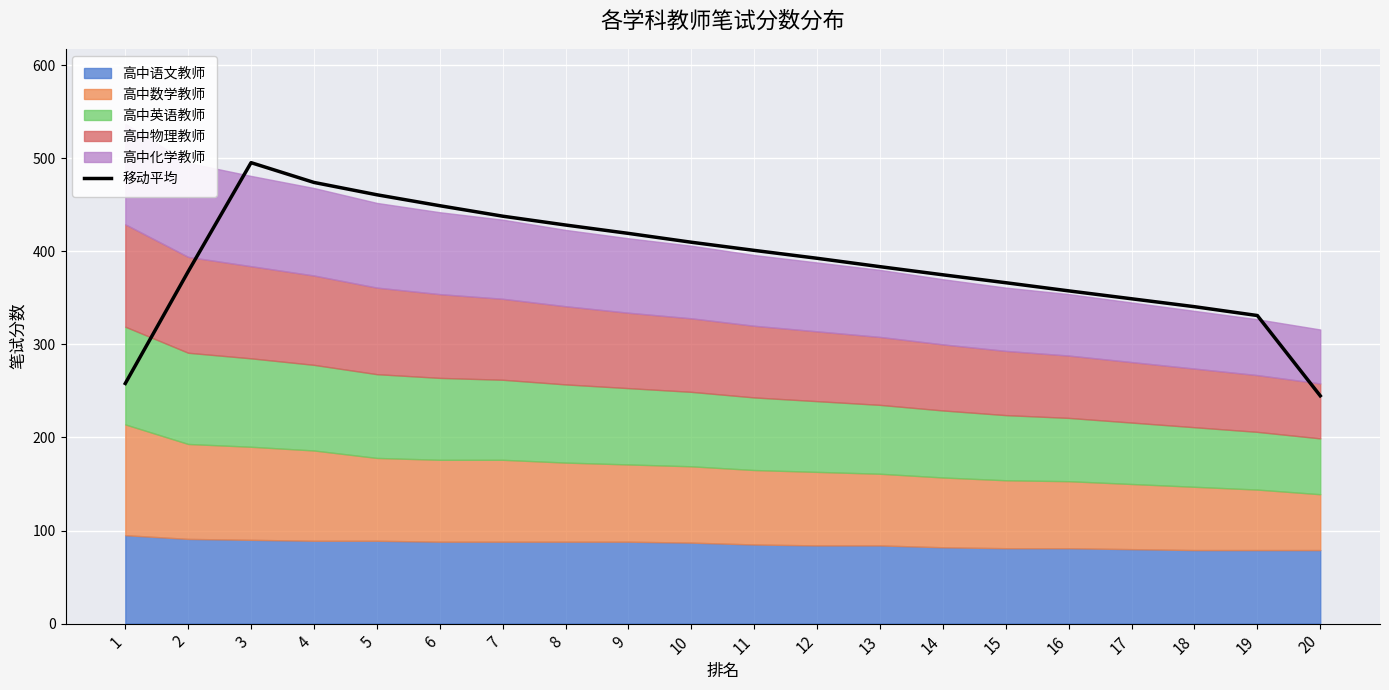

At which category does the data reach its first local peak?

3